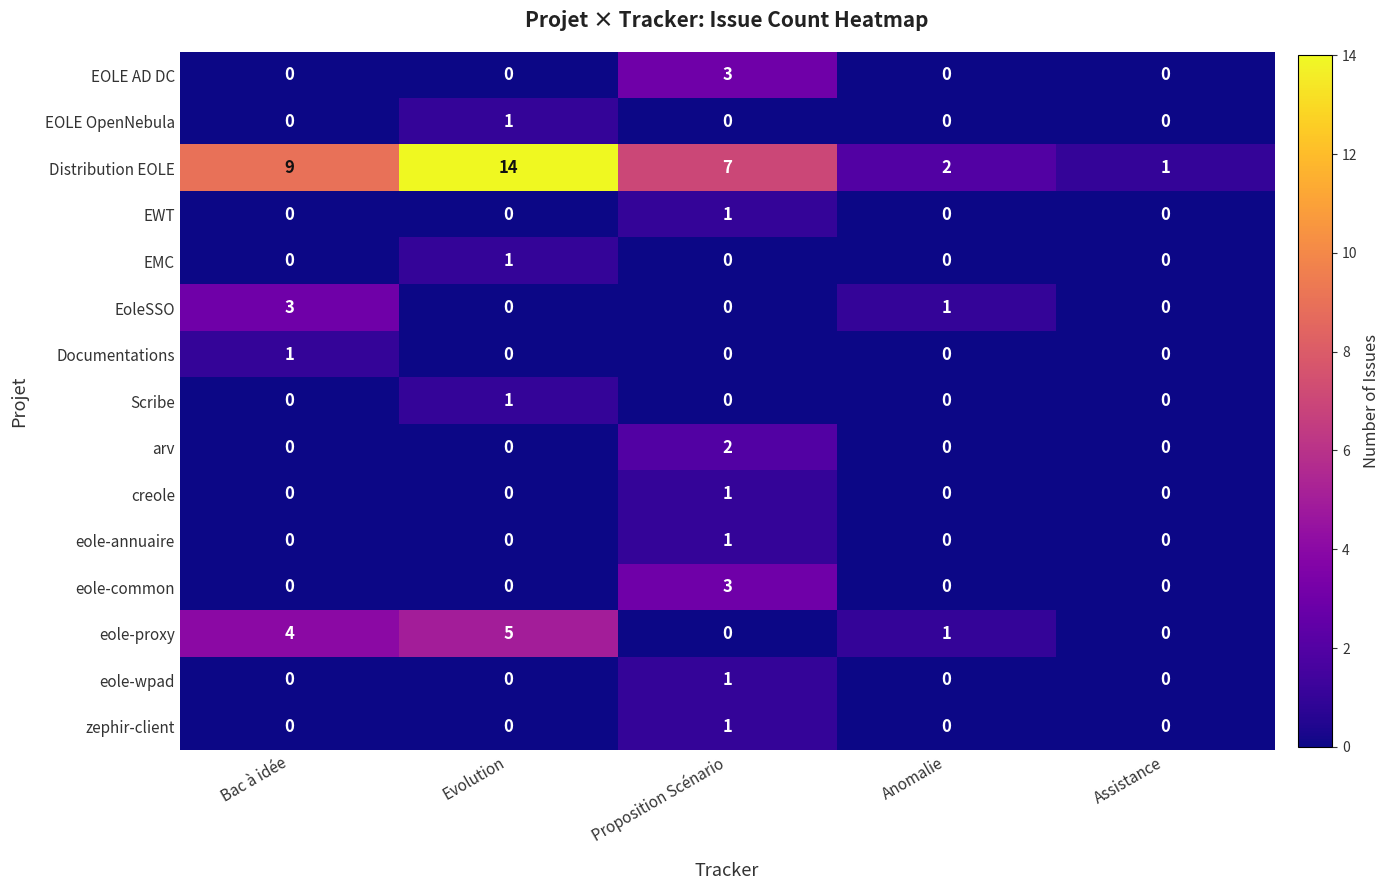

The EOLE AD DC series shows 0 at Anomalie. True or false?

True